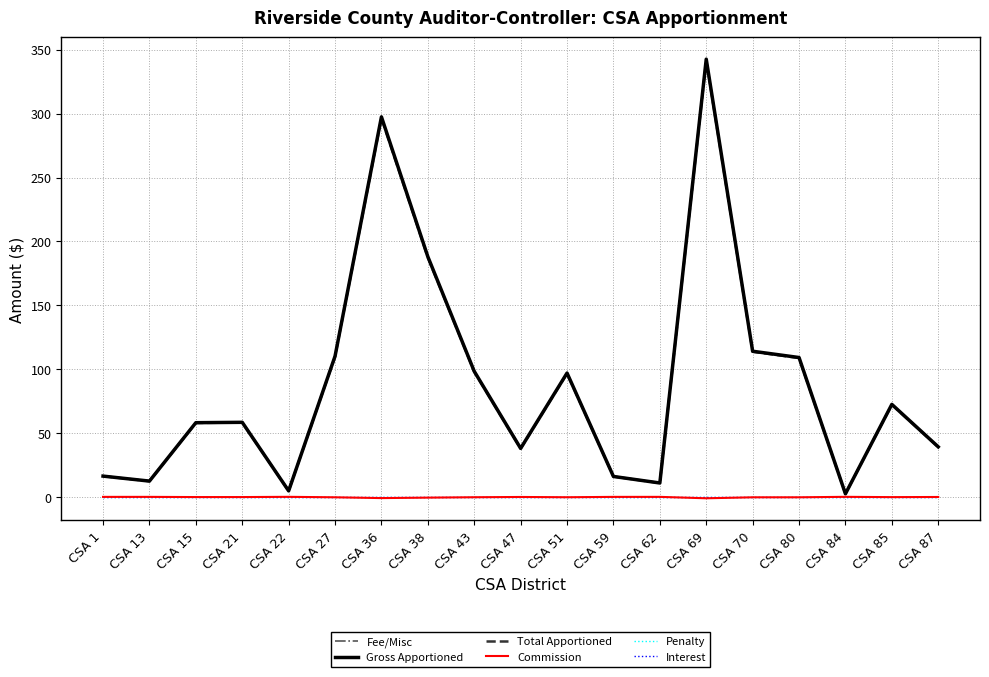

At which category is the sum across all series the highest?

CSA 69